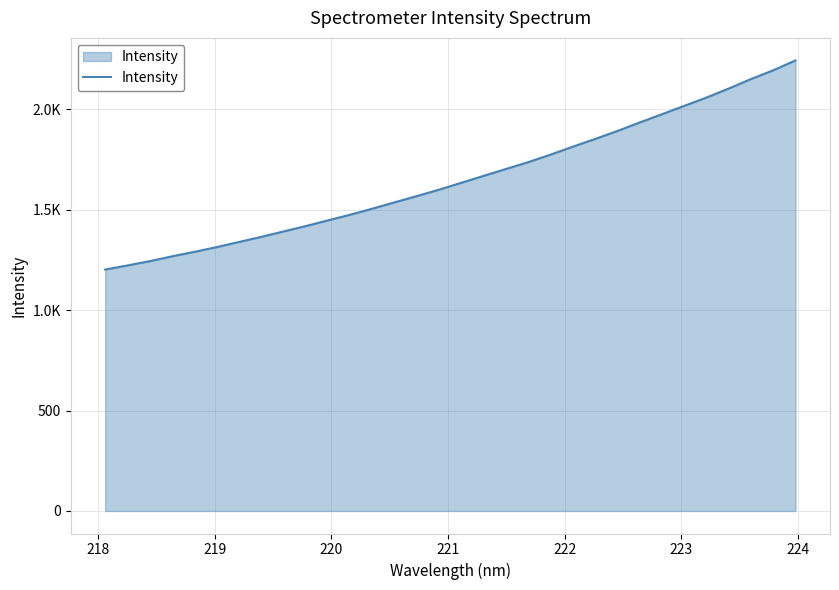

Is this an area chart (filled region under the line)?

Yes